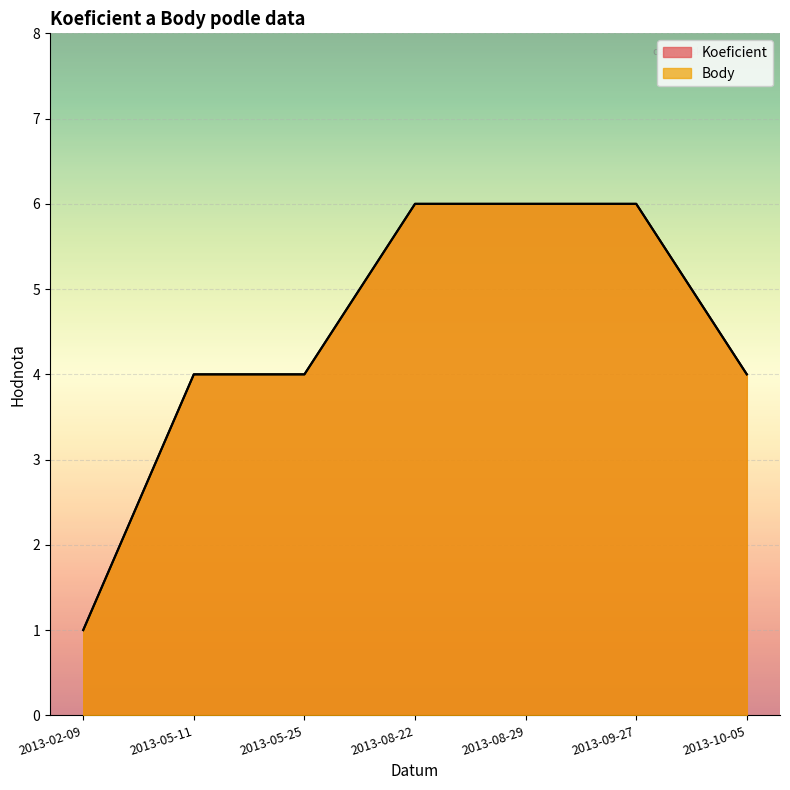

How many lines are shown in the chart?

2